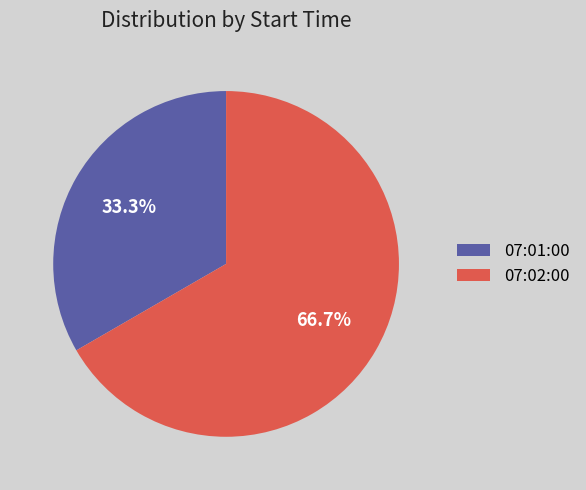

How many slices are in this pie chart?

2